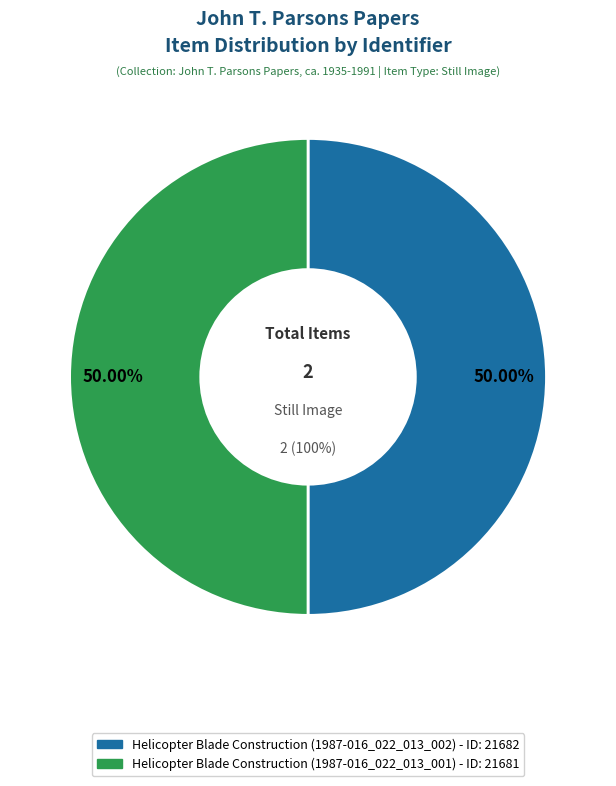

Is it true that Helicopter Blade Construction (1987-016_022_013_002) is 56% of the pie?

False